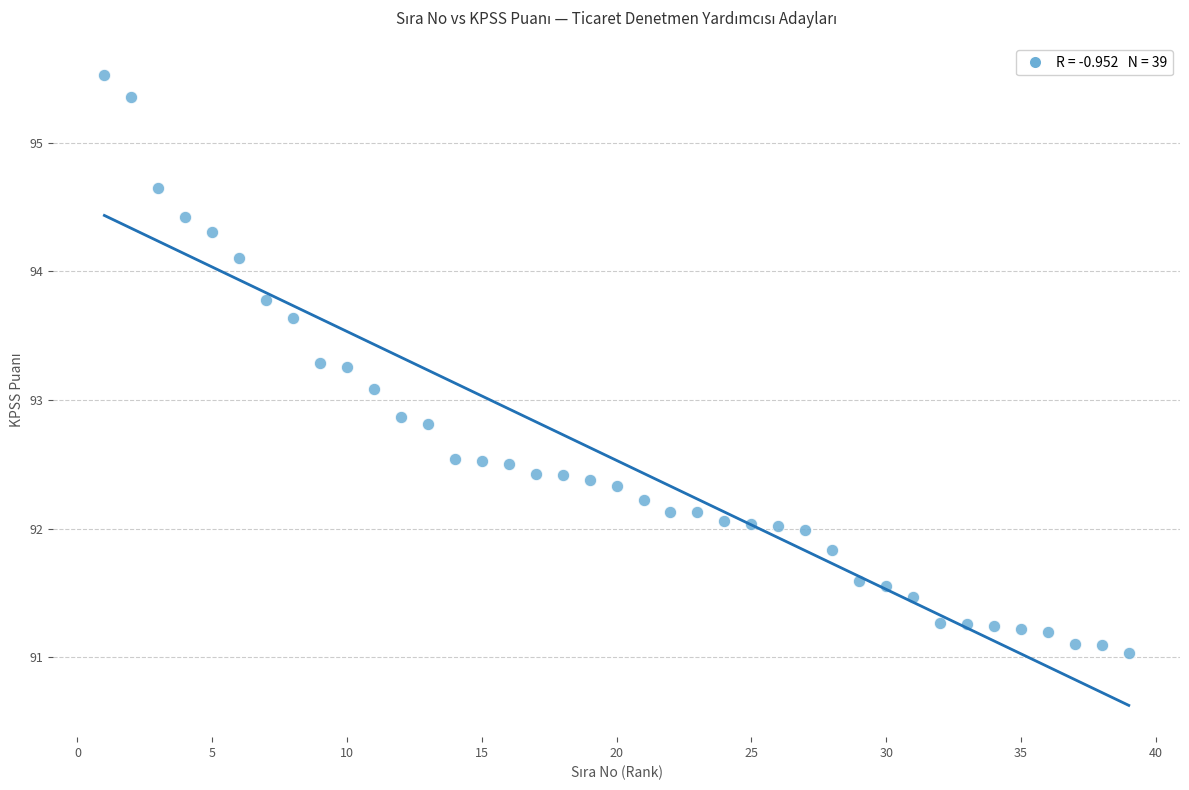

What is the range of Y values (max minus min)?

4.5